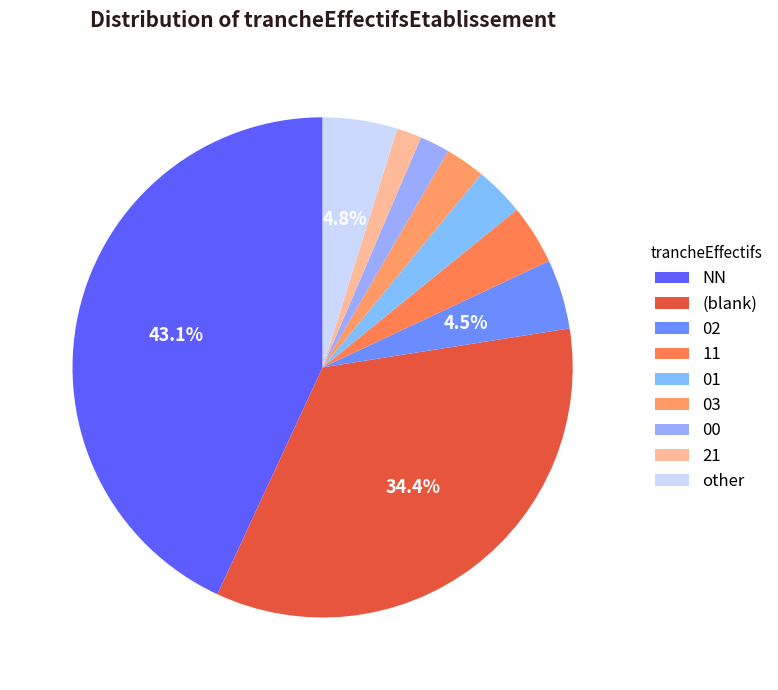

Do 02 and 01 together represent more than half of the pie?

No